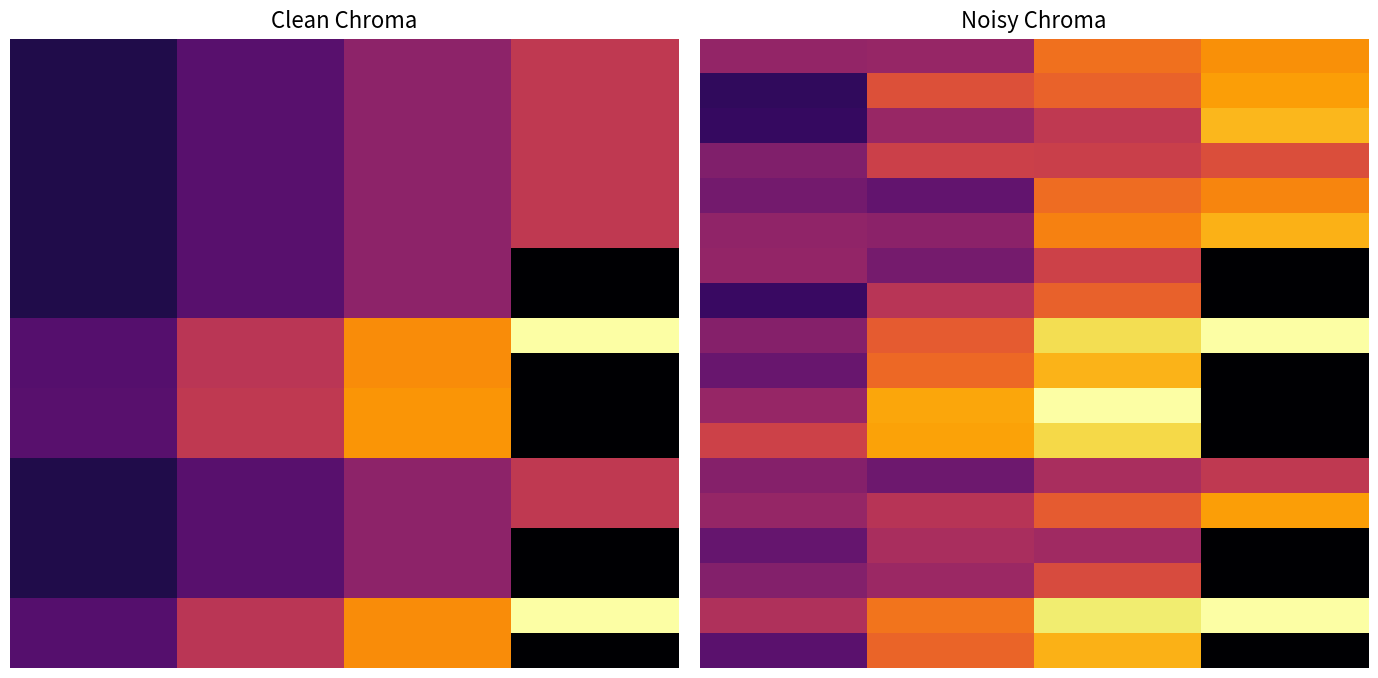

What is the average value of the 6 series?

0.3